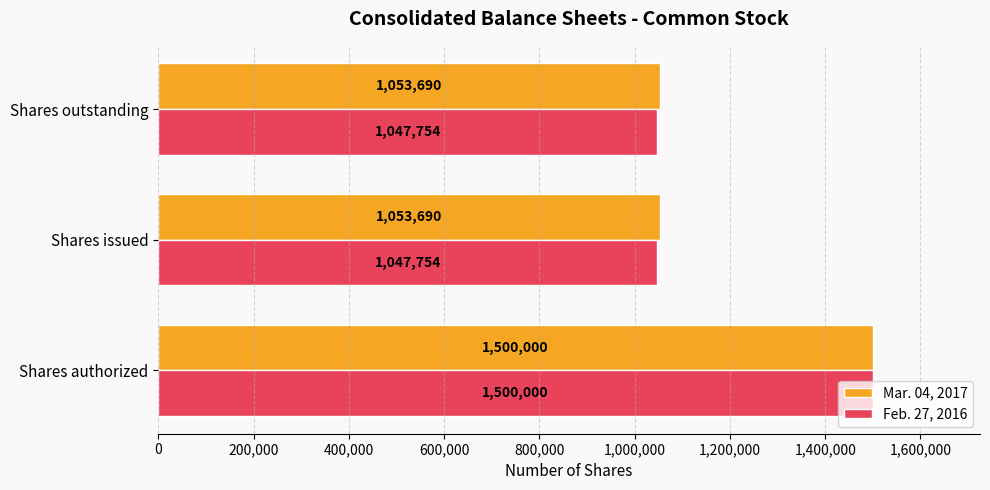

Which series has the largest total across all categories?

Mar. 04, 2017